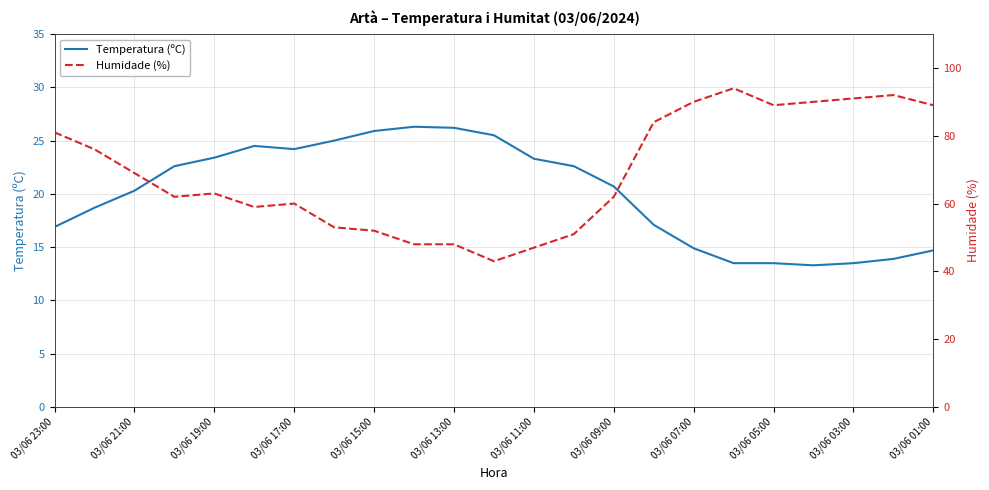

What position from the left is 03/06 15:00?

9